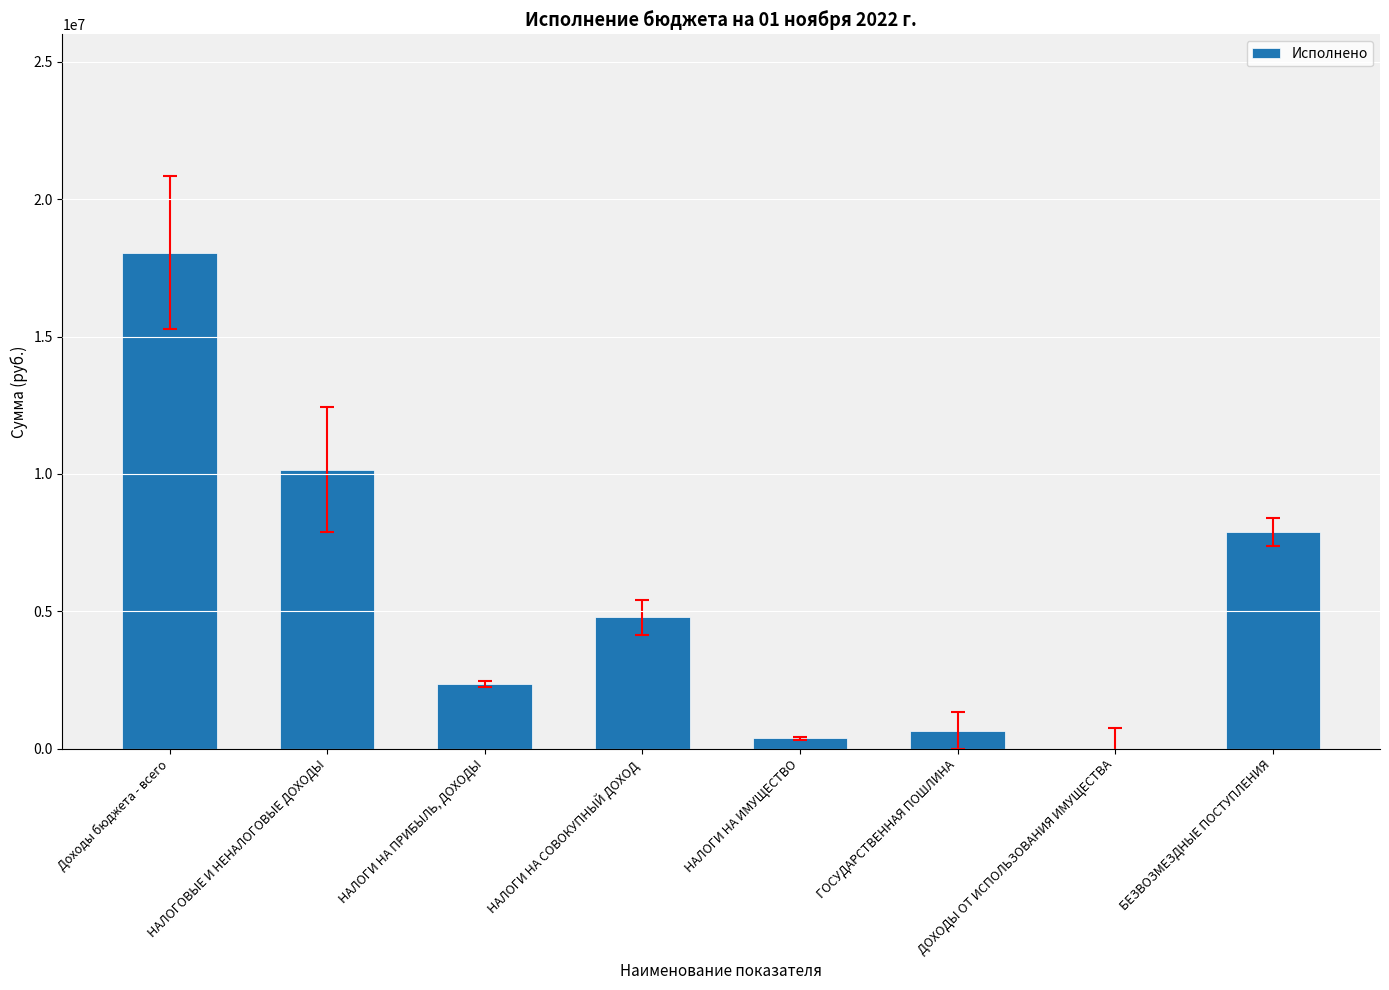

At which category does the chart reach its peak across all series?

Доходы бюджета - всего